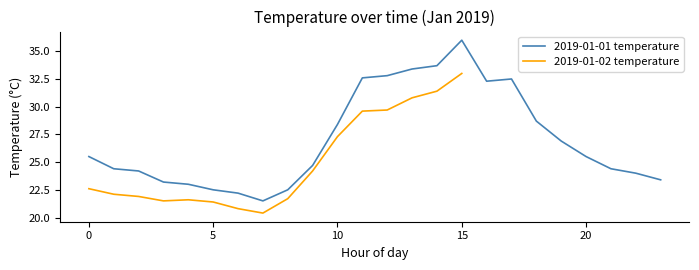

What is the maximum value for 2019-01-01 temperature?

36.0